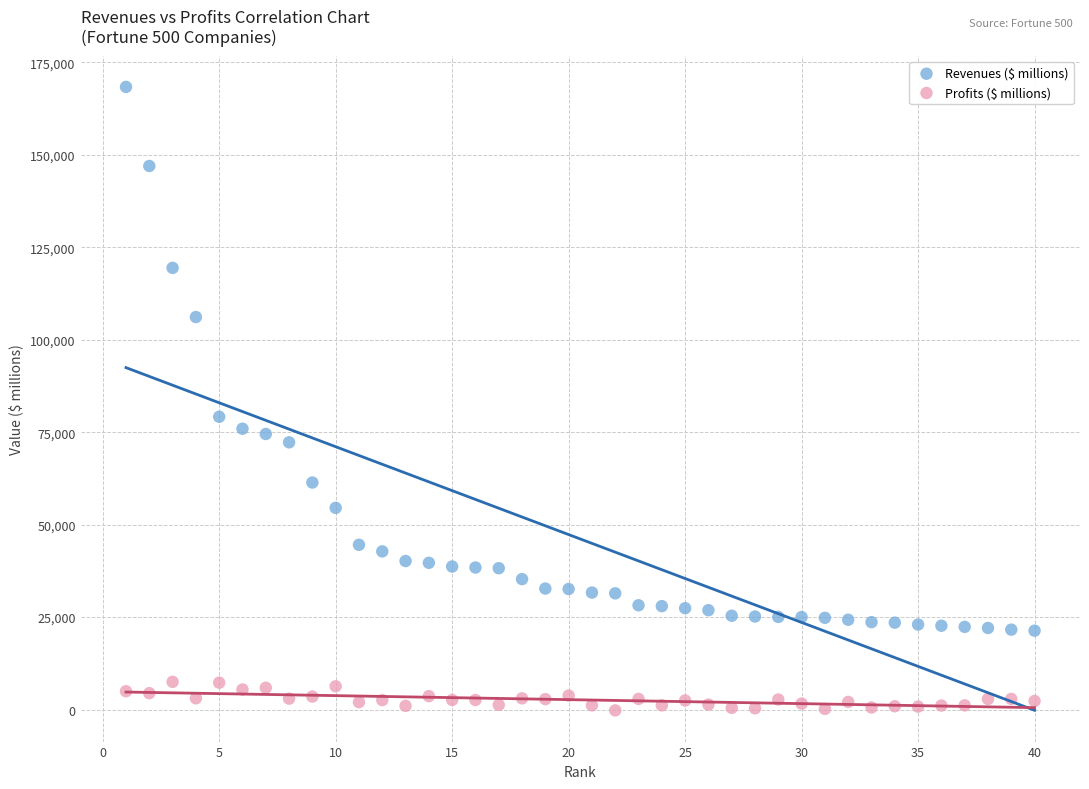

What are all the series names shown in the legend?

Revenues ($ millions), Profits ($ millions)